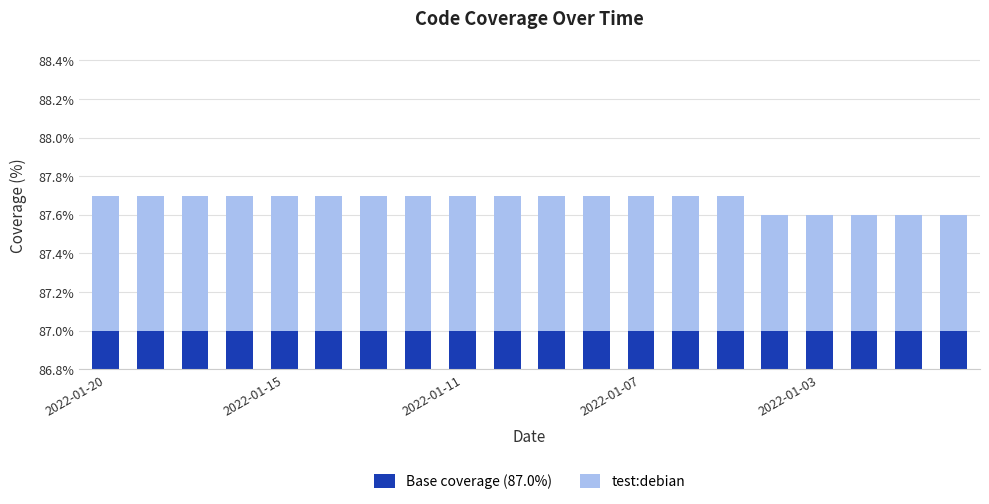

Rank the series by their maximum value, from lowest to highest.

test:debian, Base coverage (87.0%)